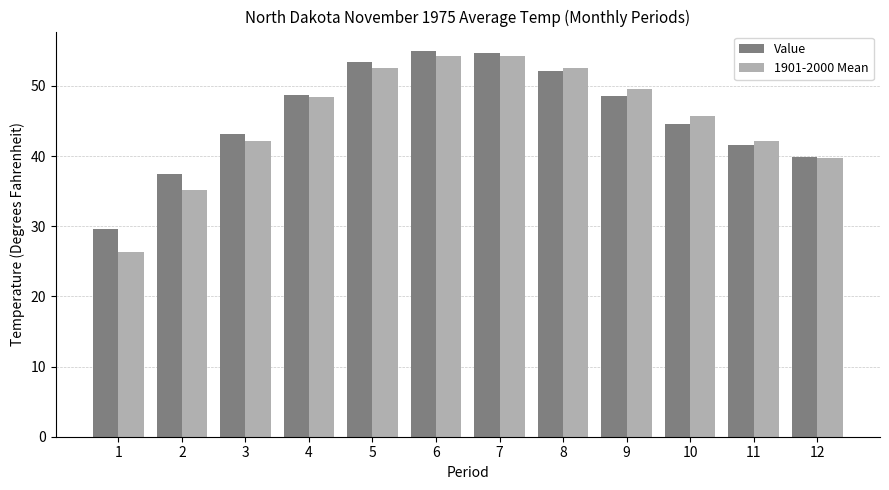

What is the spread (max minus min) of values at 8?

0.5